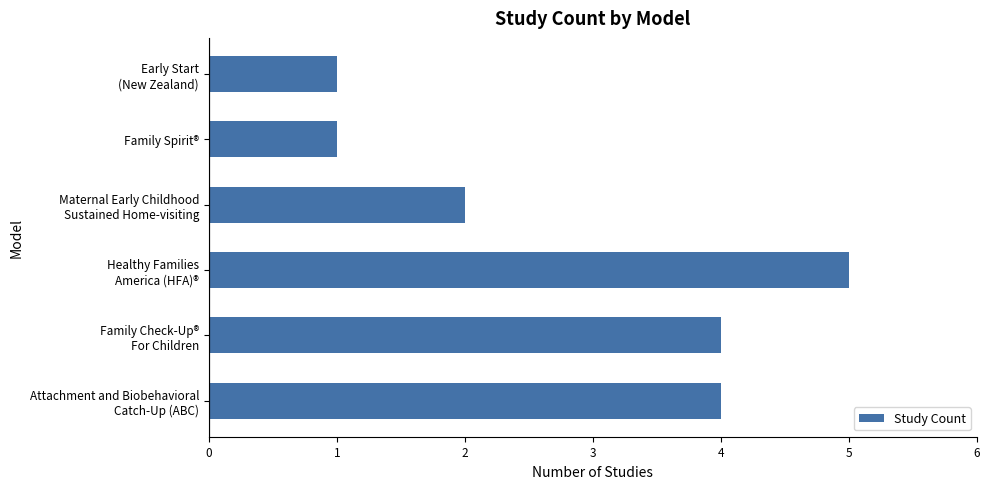

What is the maximum value shown in the chart?

5